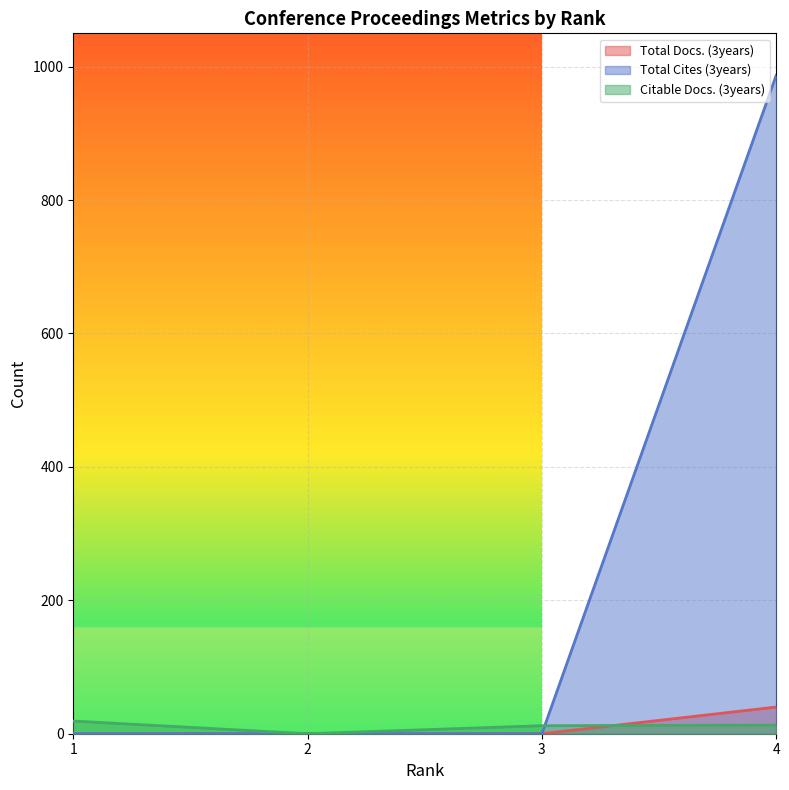

Which series ends up on top after the final intersection of Citable Docs. (3years) and Total Docs. (3years)?

Total Docs. (3years)